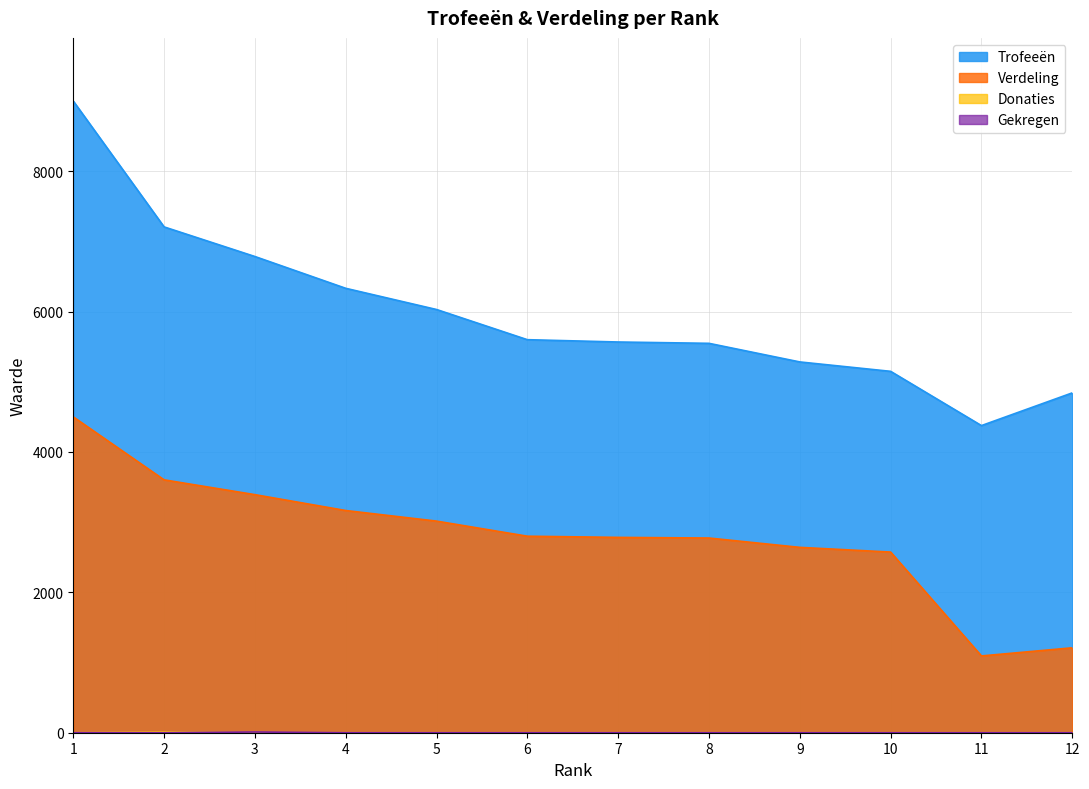

List the series in order of their peak value, highest first.

Trofeeën, Verdeling, Donaties, Gekregen